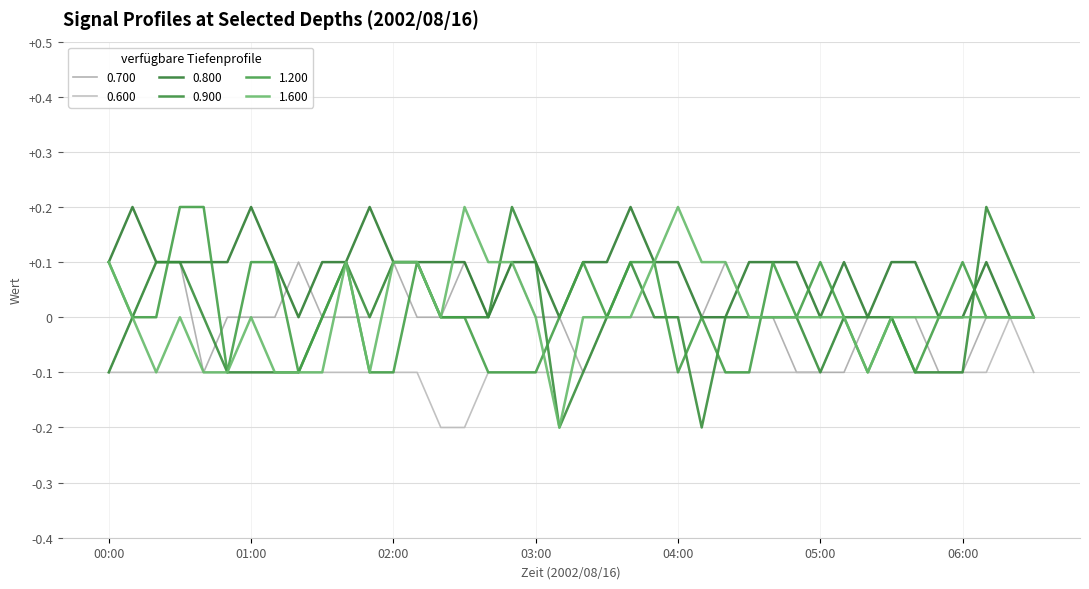

True or false: 0.600 and 0.800 intersect in this chart.

False